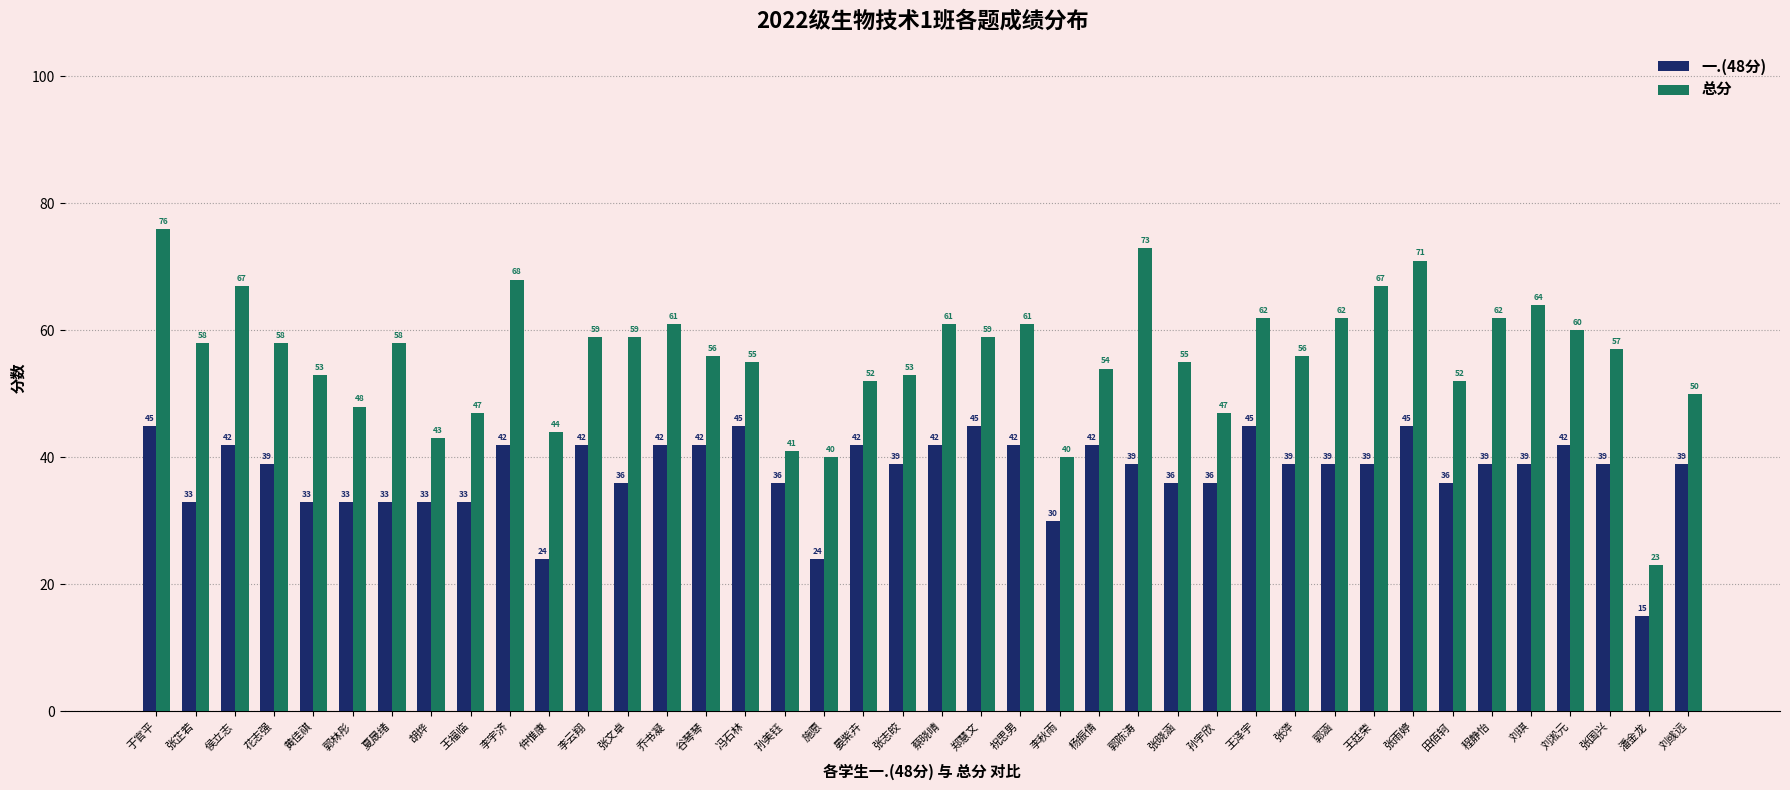

Rank the series by their average value, from lowest to highest.

一.(48分), 总分